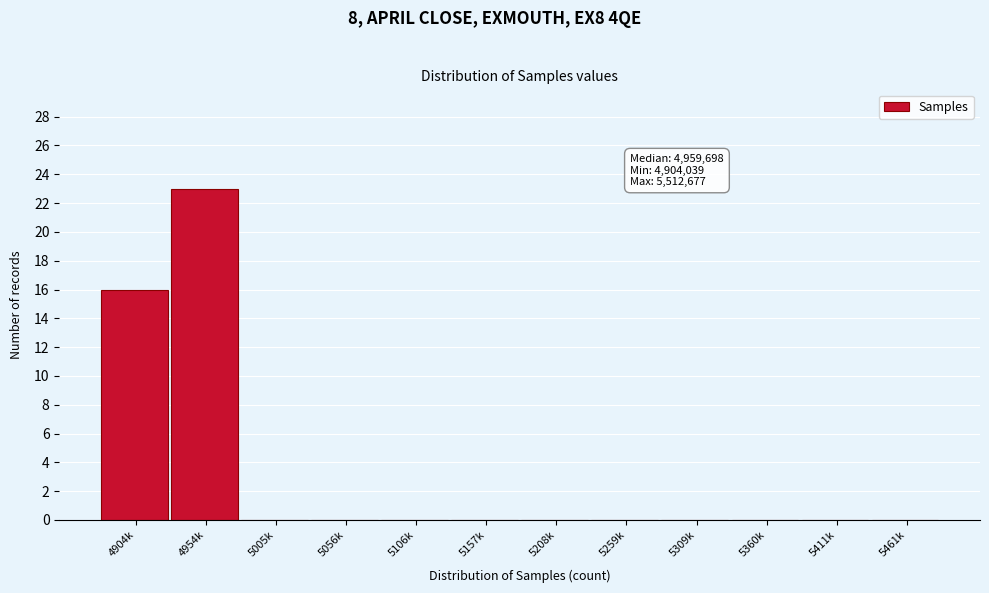

Reading right to left, transcribe all the data shown in this chart.

5461k=0	5411k=0	5360k=0	5309k=0	5259k=0	5208k=0	5157k=0	5106k=0	5056k=0	5005k=0	4954k=23	4904k=16